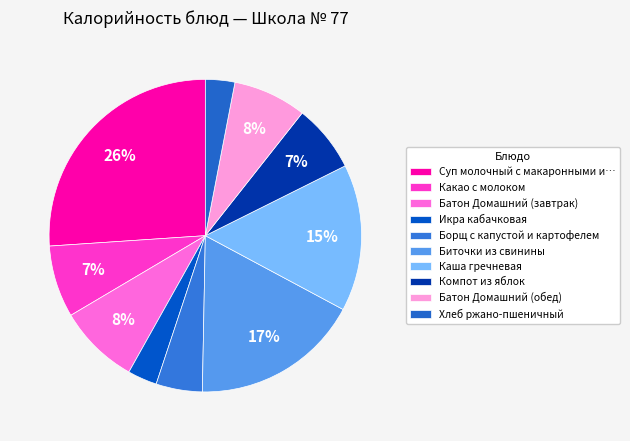

How many slices are in this pie chart?

10